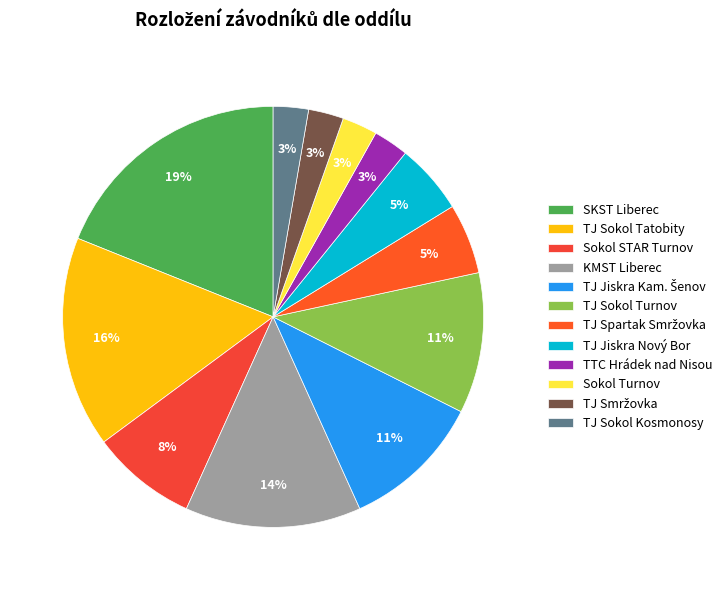

What is the largest slice in the pie chart?

SKST Liberec